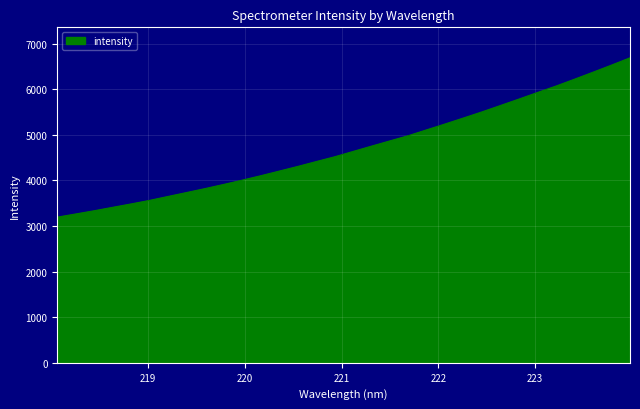

How many lines are shown in the chart?

1